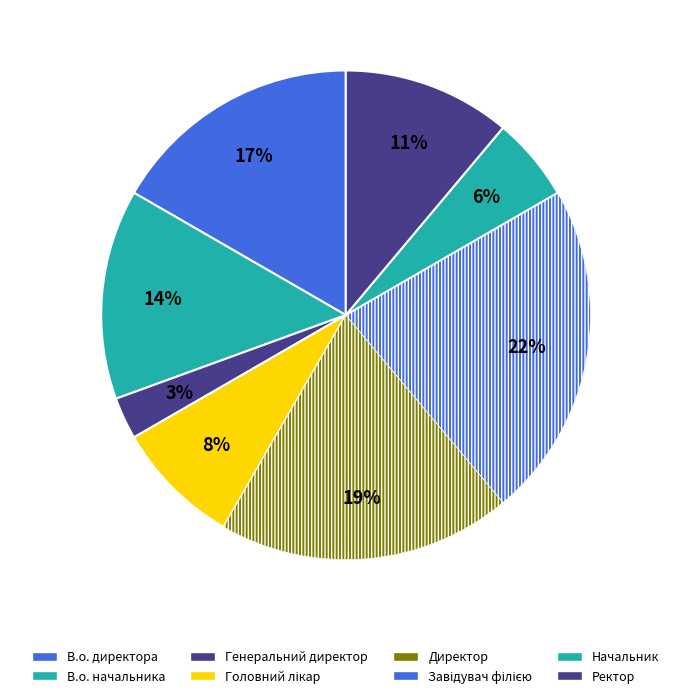

Between В.о. начальника and Генеральний директор, which is larger?

В.о. начальника